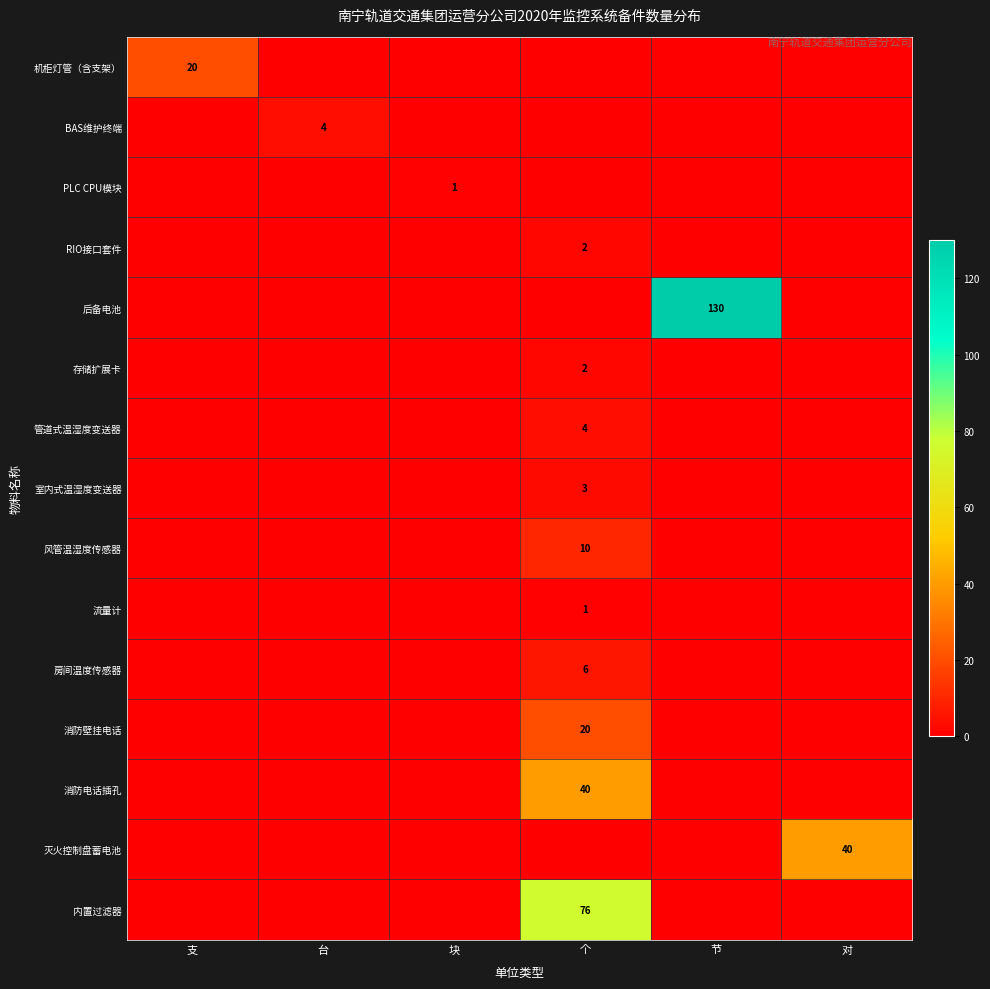

True or false: 风管温湿度传感器 has a value of 3 at 个.

False